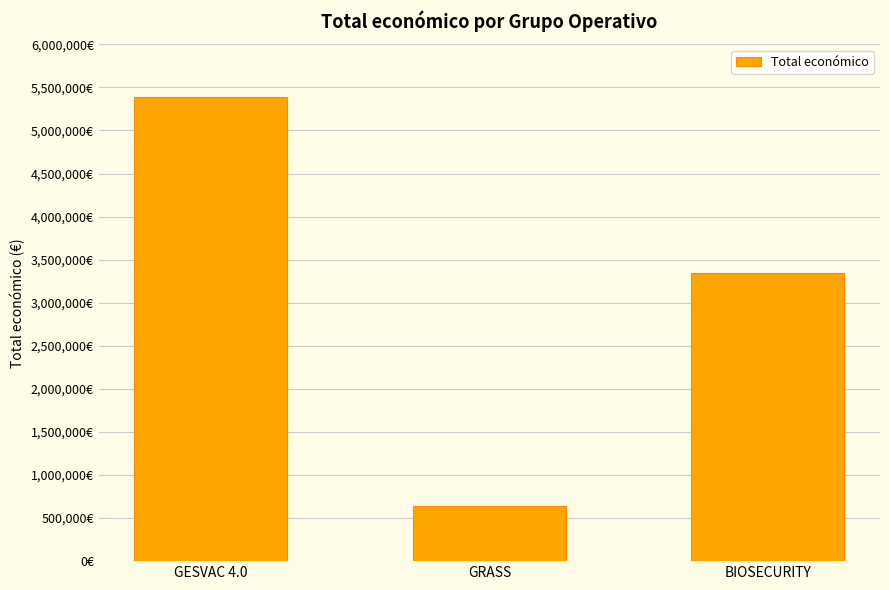

Are the bars horizontal?

No